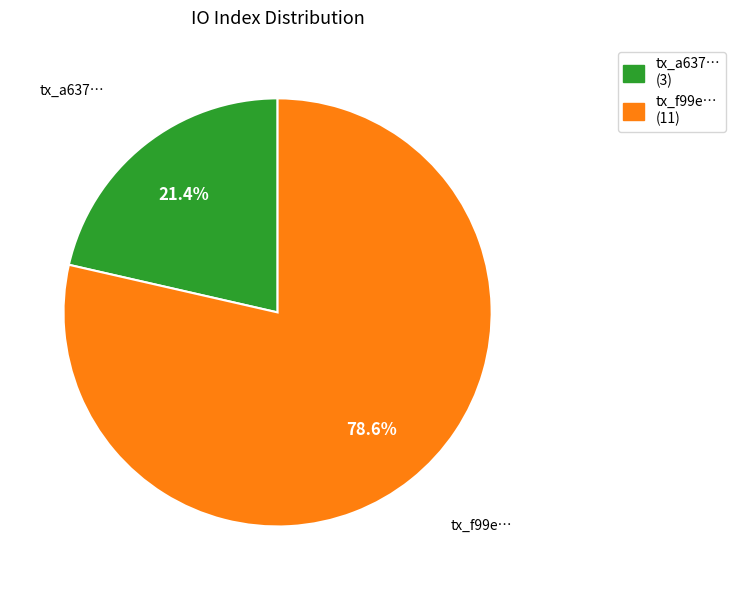

Does any single category account for the majority?

Yes